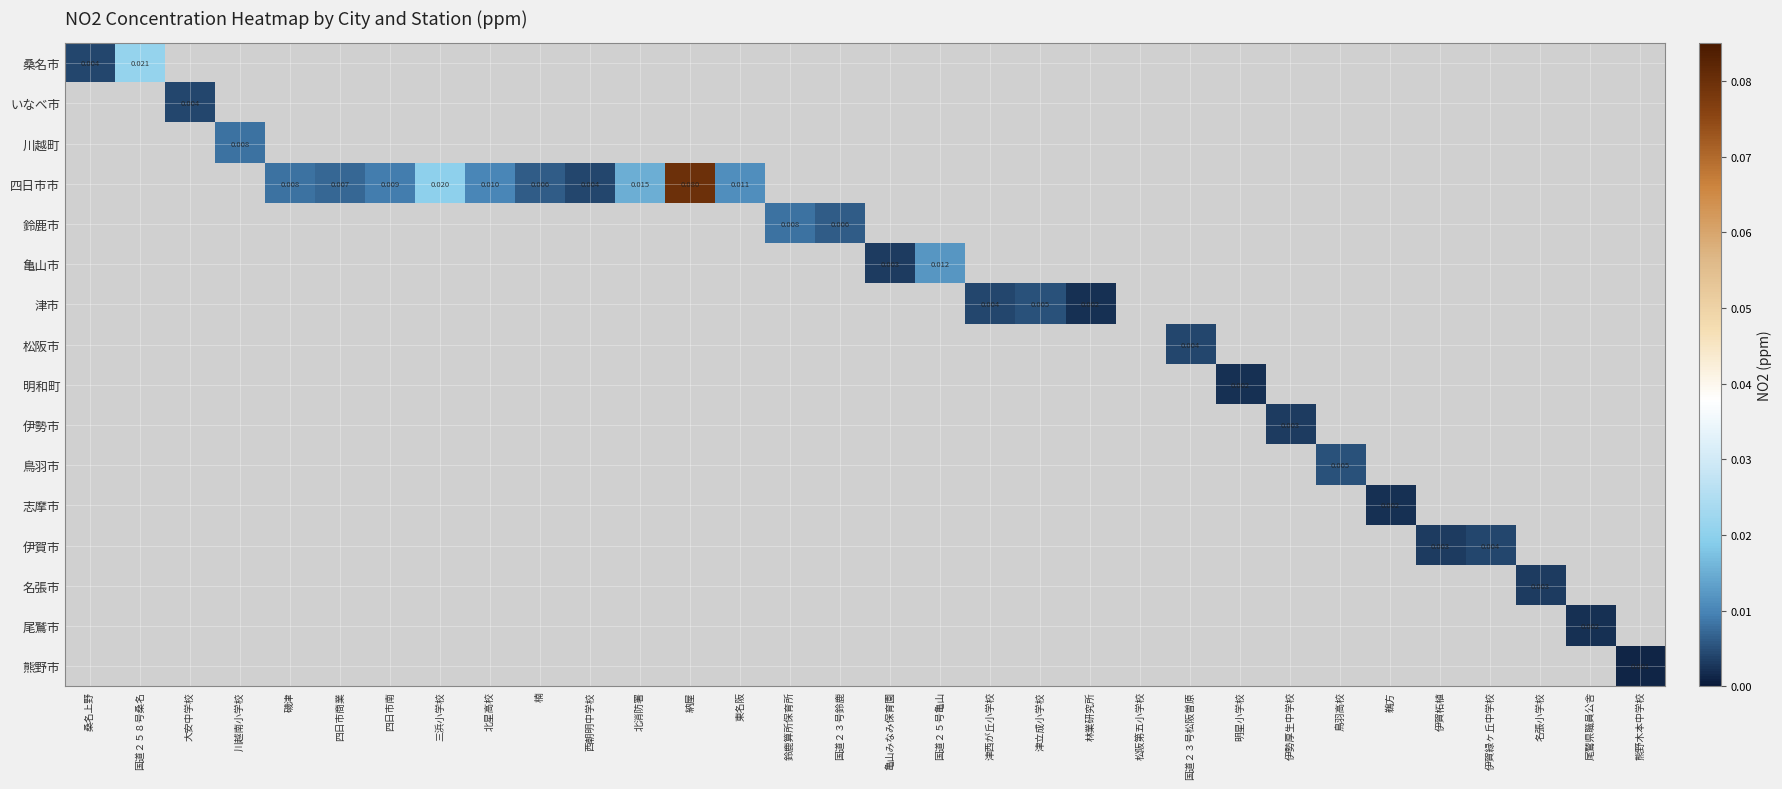

What is the maximum value shown in the chart?

0.1